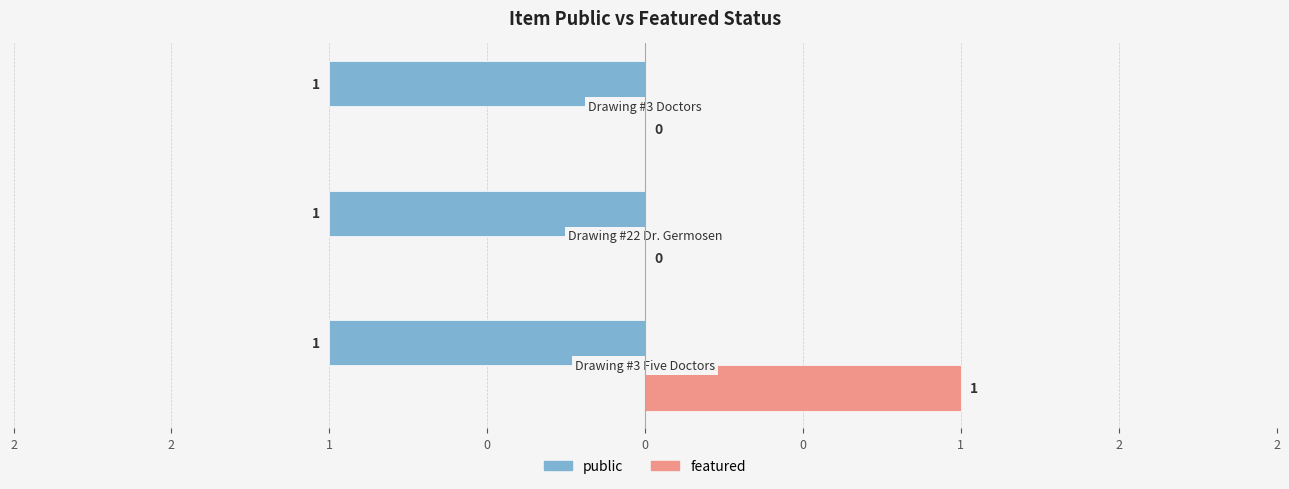

What are all the series names shown in the legend?

public, featured